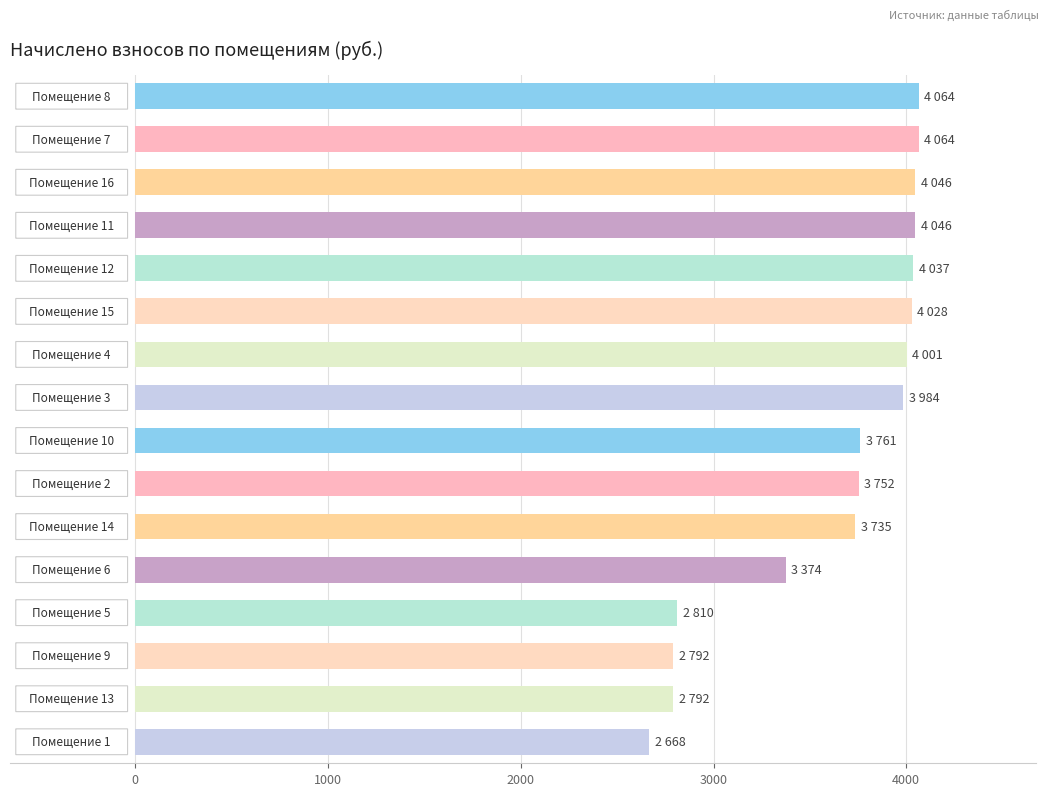

What is the difference between the second highest and second lowest values?

1271.6